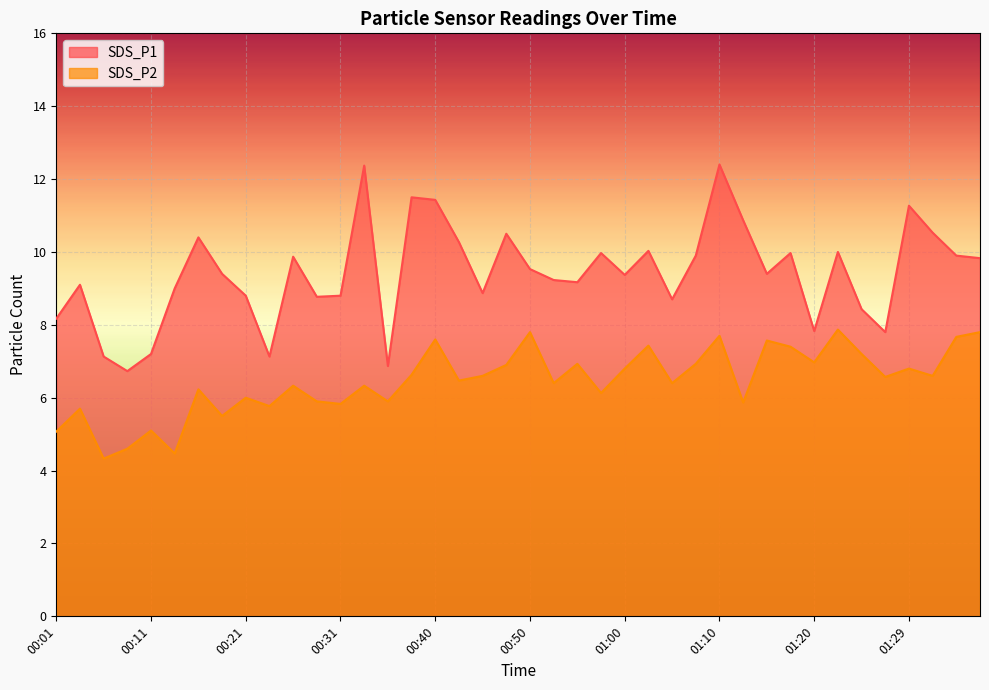

What is the total value across all series at 01:24?

15.6